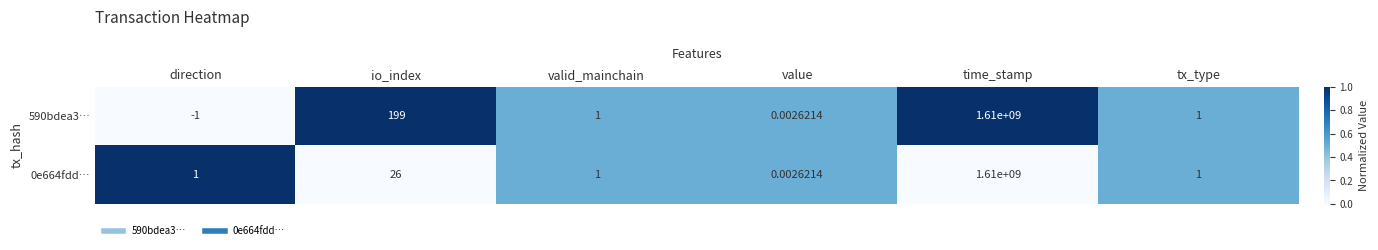

How many distinct data groups are displayed?

2